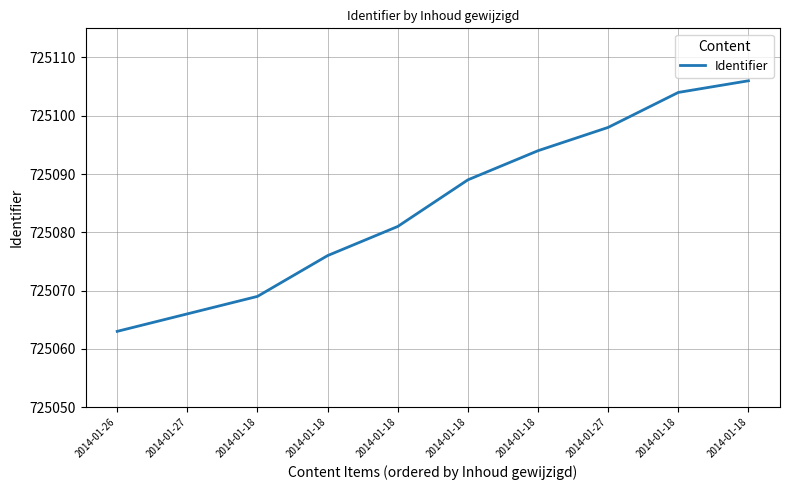

Rank the categories by value from highest to lowest.

2014-01-18, 2014-01-18, 2014-01-27, 2014-01-18, 2014-01-18, 2014-01-18, 2014-01-18, 2014-01-18, 2014-01-27, 2014-01-26